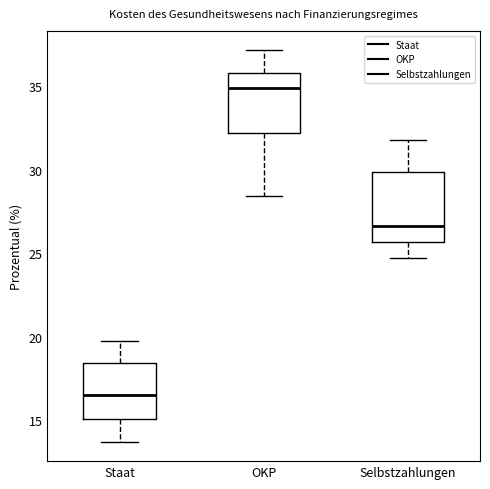

Reading left to right, read every box against the y-axis: the position of its median line, the range the box covers, and the ends of its whiskers. The values are not printed on the chart, so give them approximately, as read against the axis.

Staat: median 16.5, box 15.0 to 18.5, whiskers 13.5 to 19.5
OKP: median 35.0, box 32.0 to 36.0, whiskers 28.5 to 37.0
Selbstzahlungen: median 26.5, box 25.5 to 30.0, whiskers 24.5 to 32.0